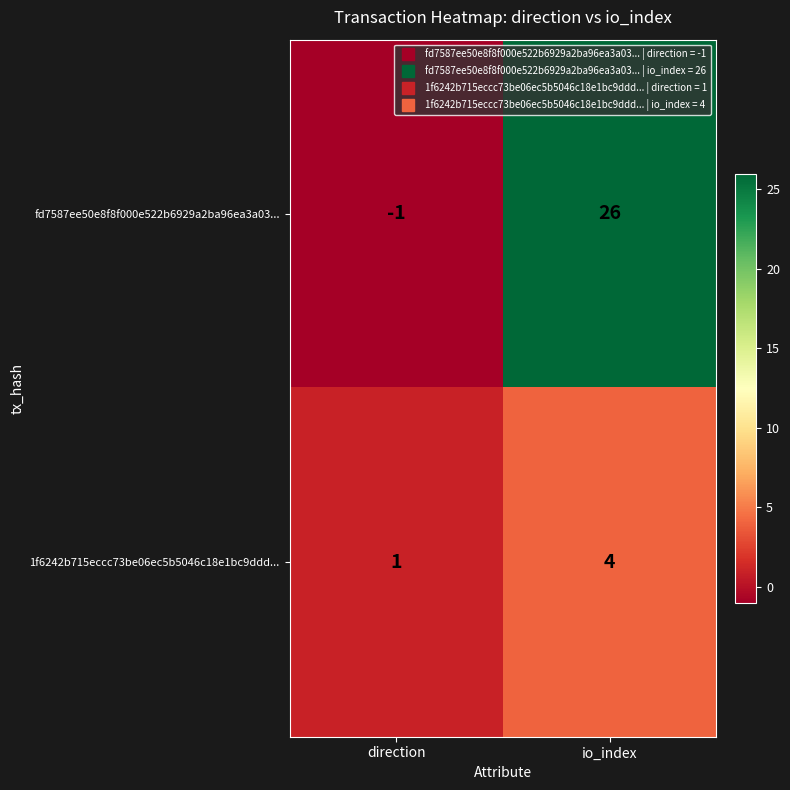

Rank the series at direction from lowest to highest value.

fd7587ee50e8f8f000e522b6929a2ba96ea3a03..., 1f6242b715eccc73be06ec5b5046c18e1bc9ddd...